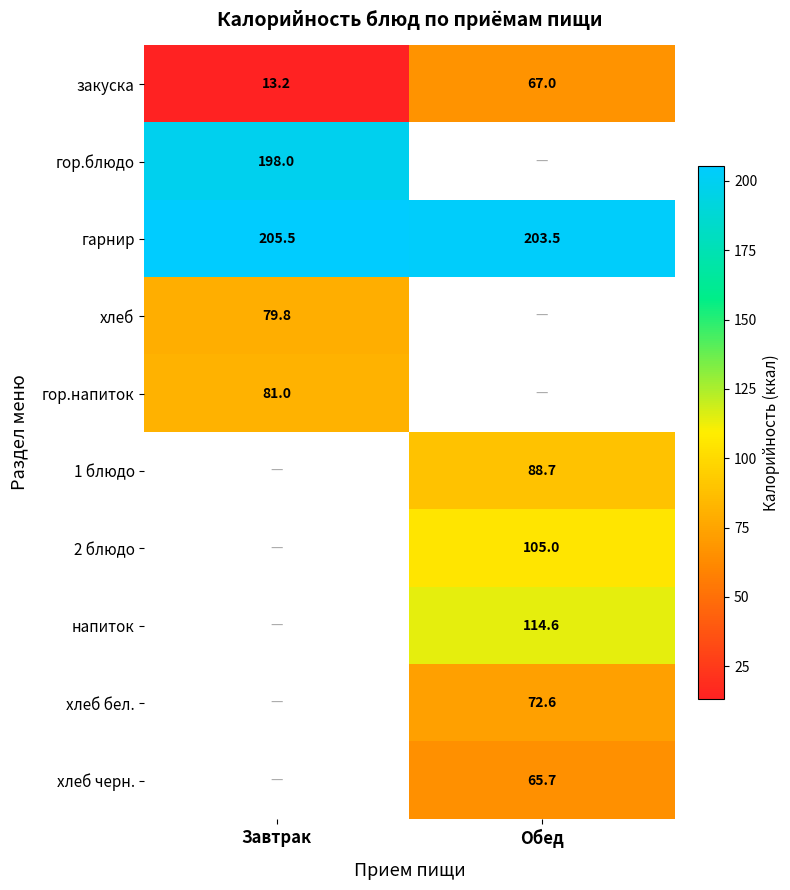

What is the minimum value for гарнир?

203.5